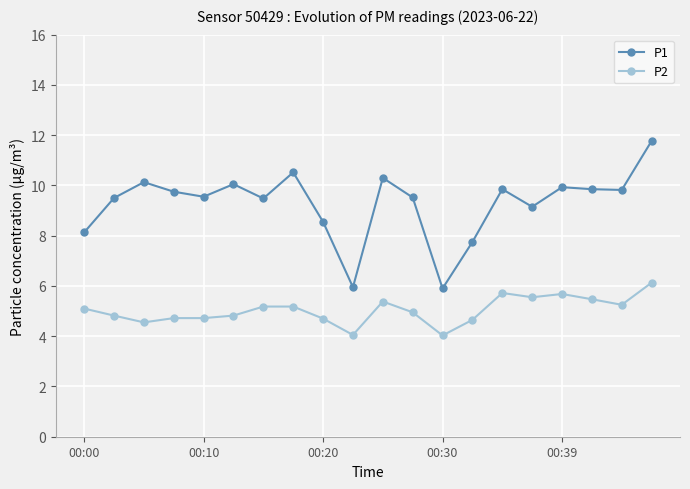

Which series has the largest range (max minus min)?

P1